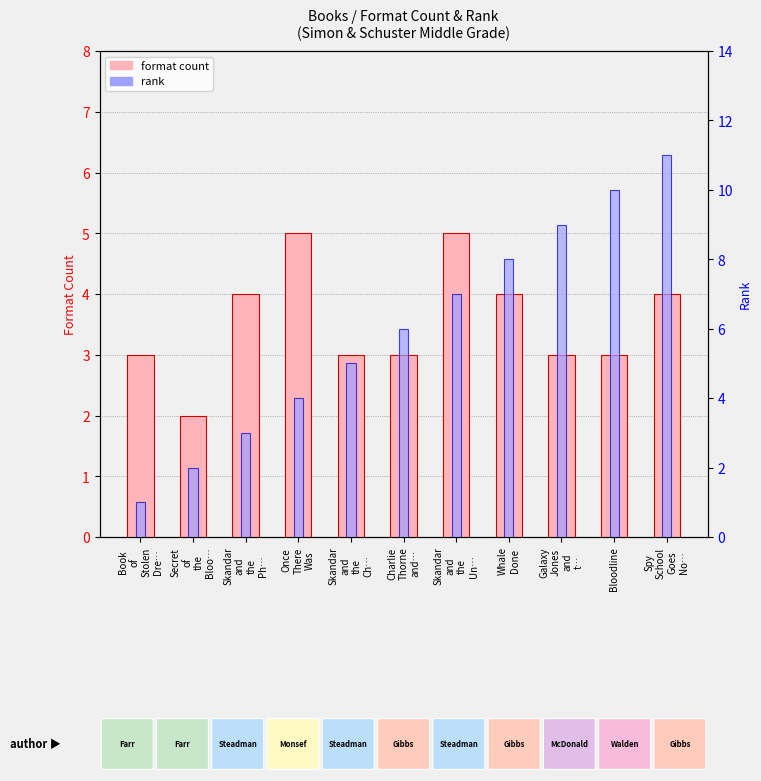

What is the value of the rank bar at the 6th from the left?

6